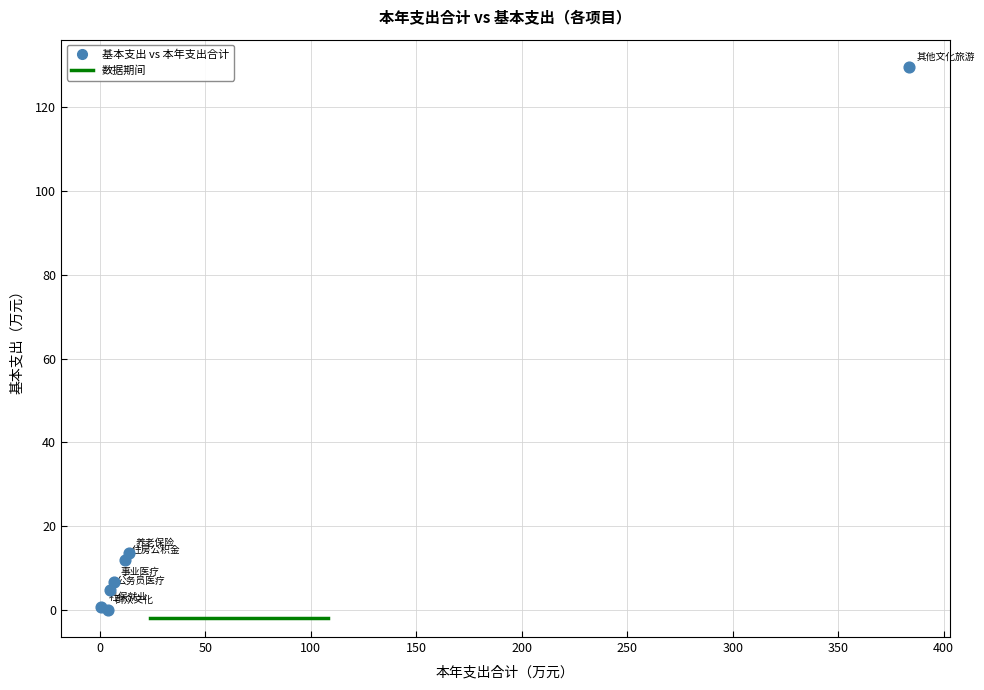

What Y value in the scatter plot is closest to 64?

13.6